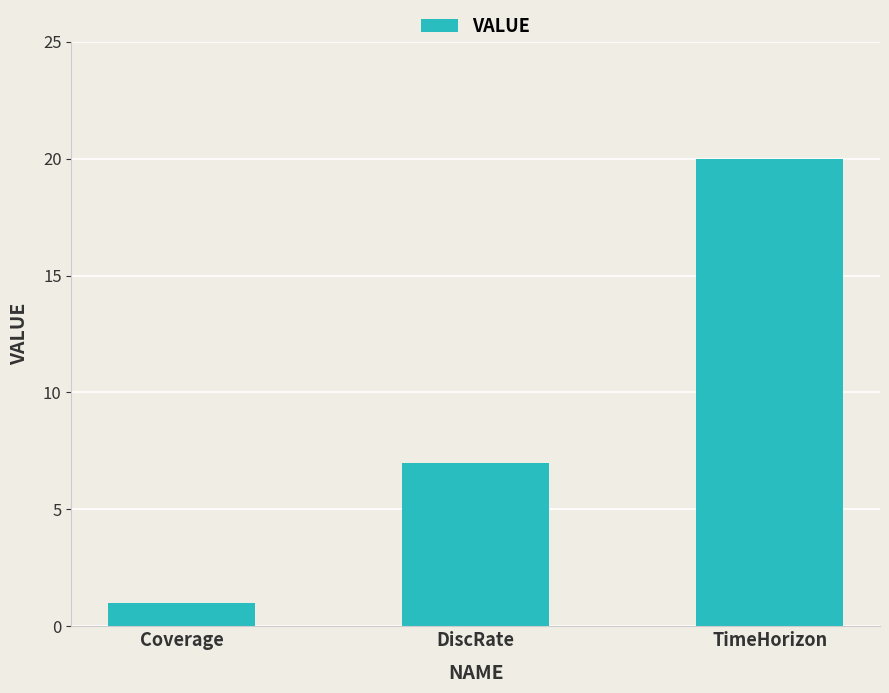

Which category has the lowest value across all series?

Coverage